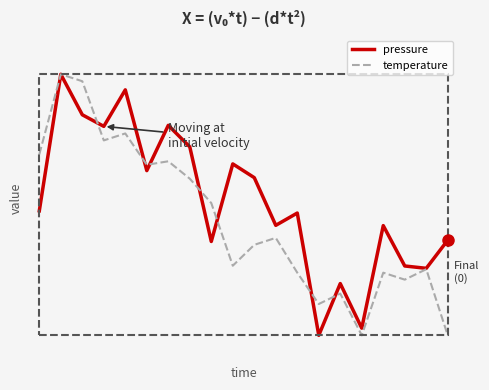

Is this an area chart (filled region under the line)?

No